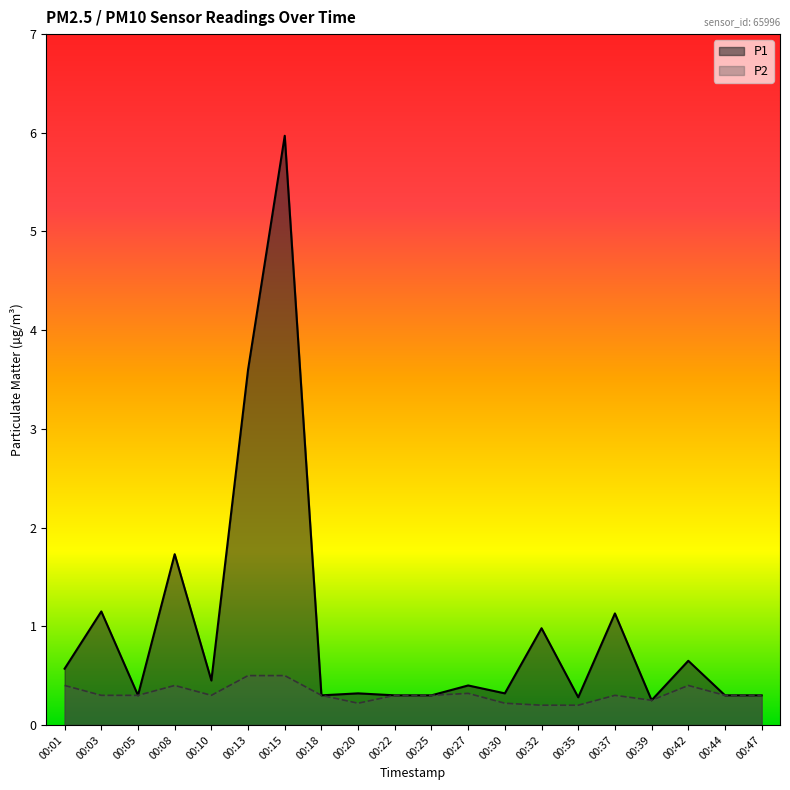

At which label does P1 reach its minimum?

00:39